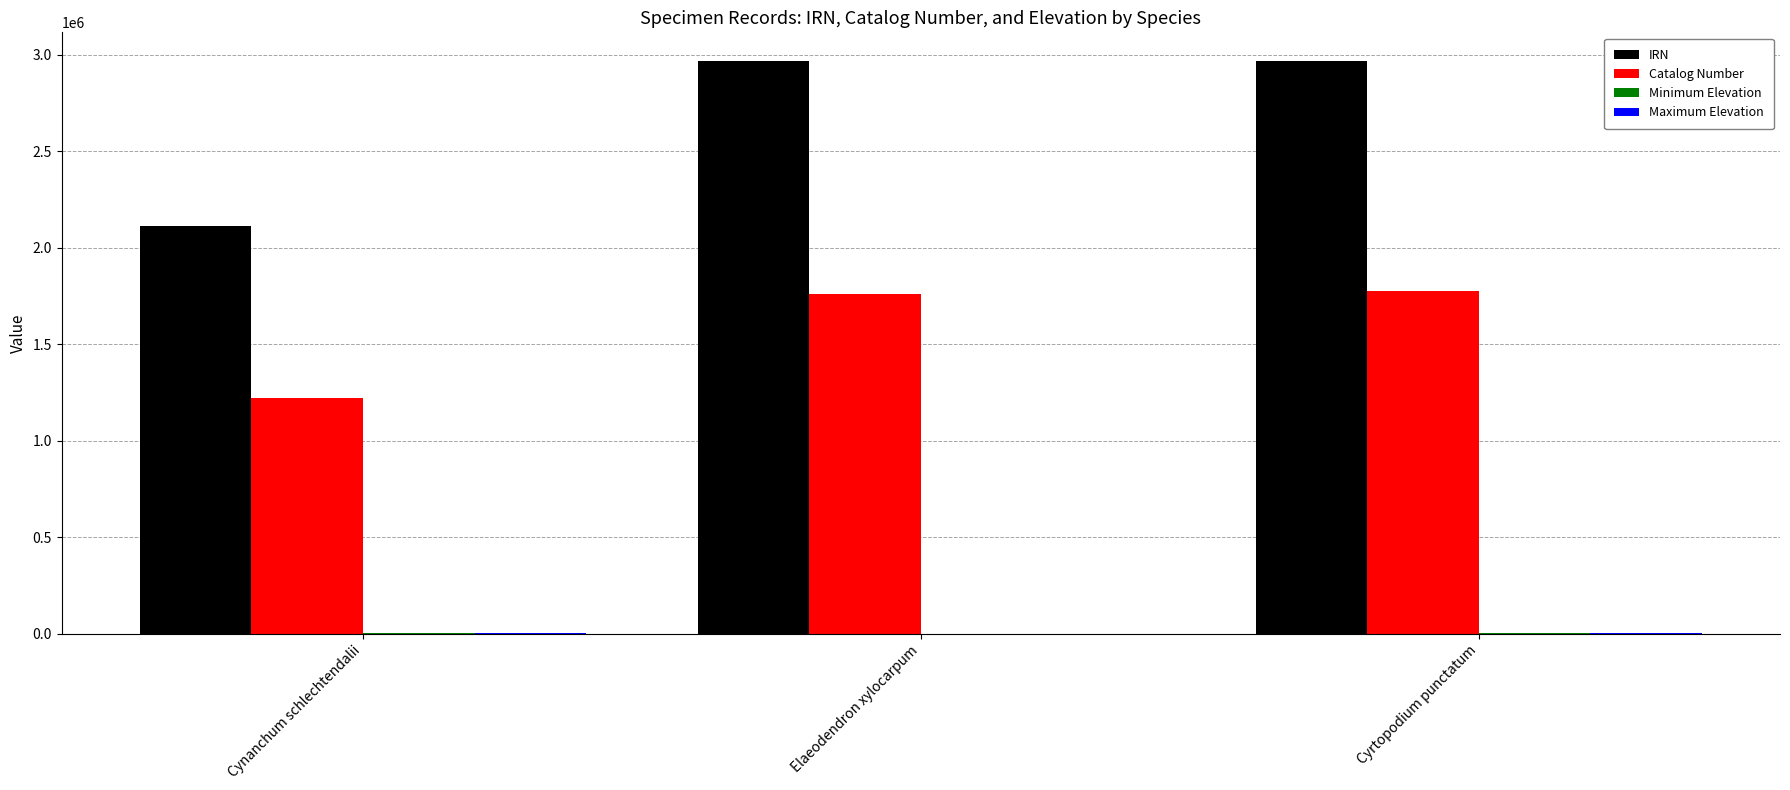

Is the value of Catalog Number at Cynanchum schlechtendalii greater than the value of IRN at Cynanchum schlechtendalii?

No